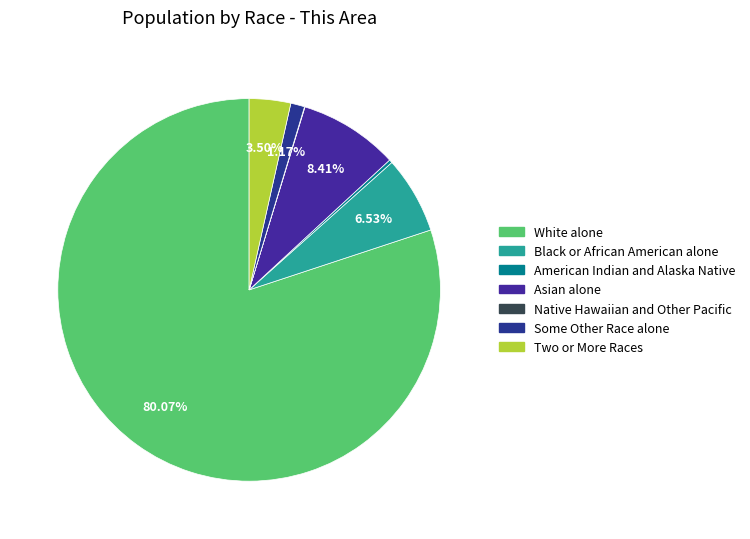

How many slices are in this pie chart?

7